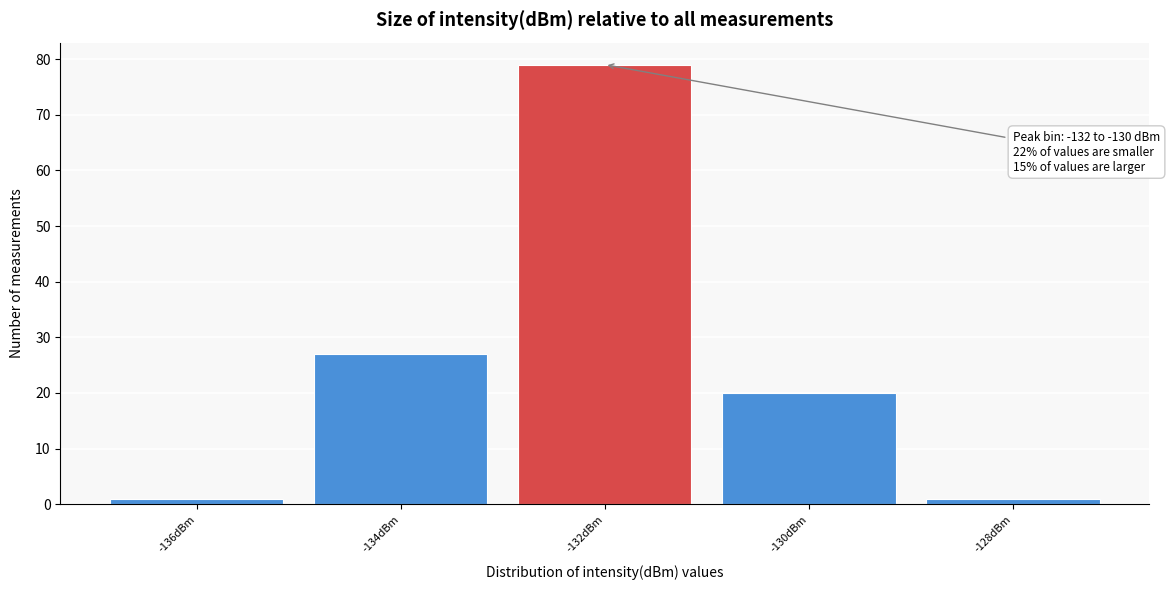

Reading right to left, list all the values displayed in this chart.

-128dBm=1	-130dBm=20	-132dBm=79	-134dBm=27	-136dBm=1